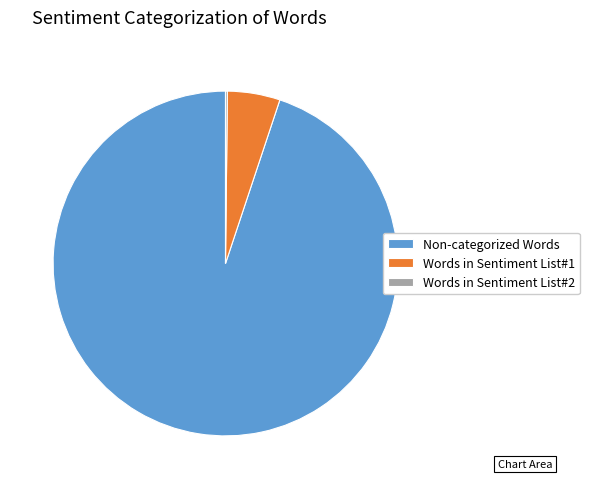

Which has a higher value, Non-categorized Words or Words in Sentiment List#1?

Non-categorized Words